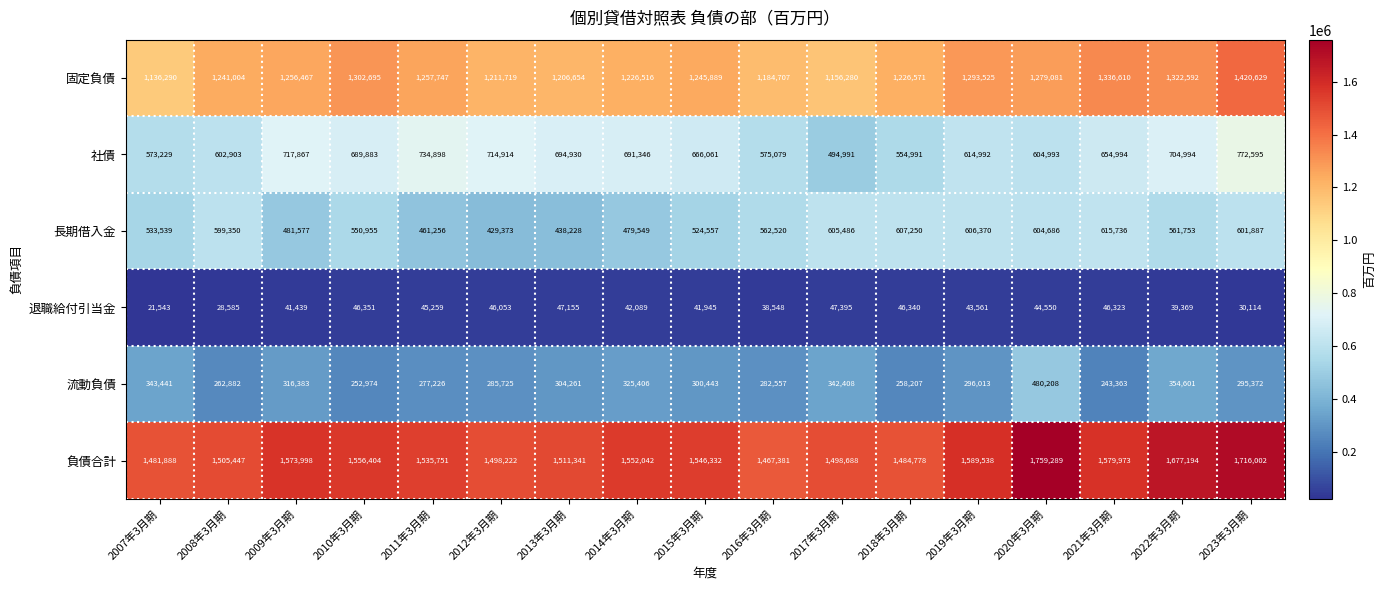

What is the minimum value shown in the chart?

21543